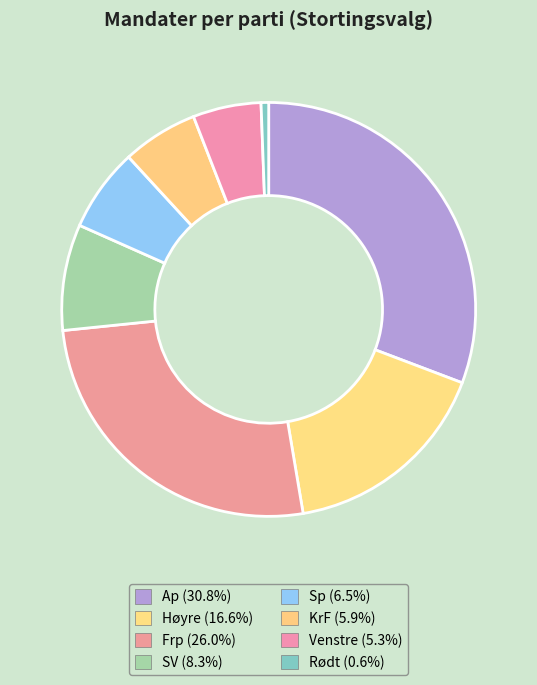

Does Venstre account for over 50% of the chart?

No